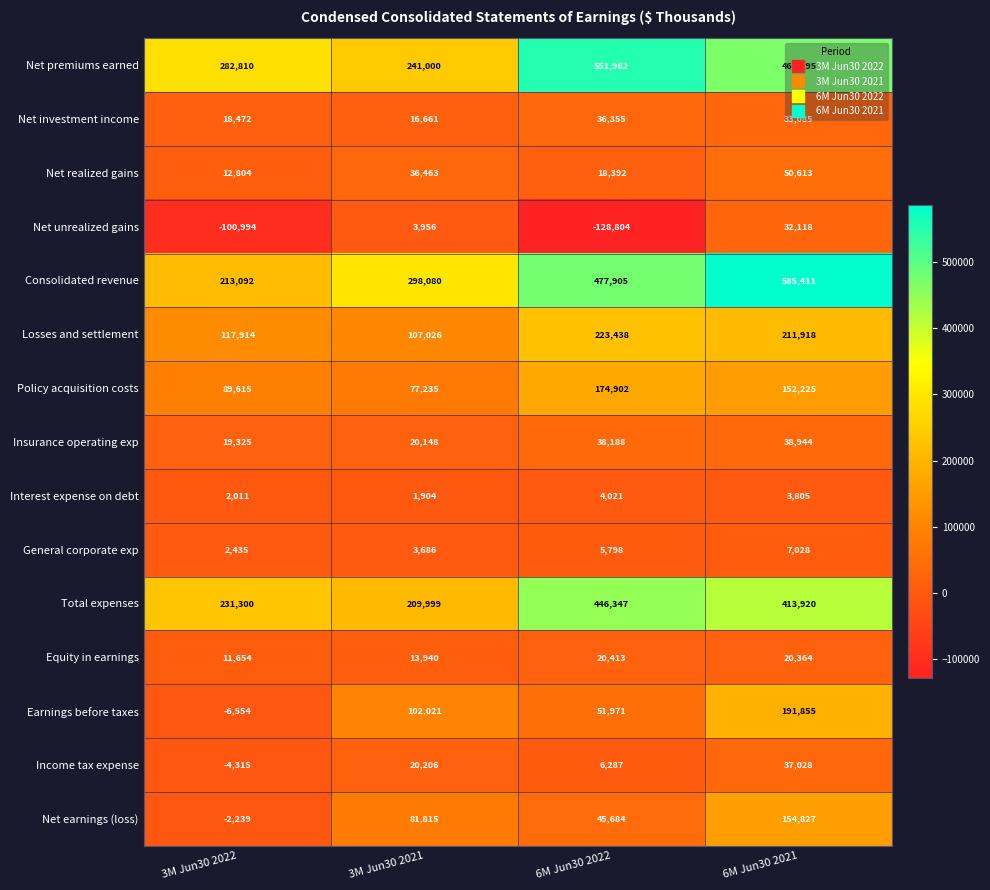

Is it true that Losses and settlement equals 107026 at 3M Jun30 2021?

True